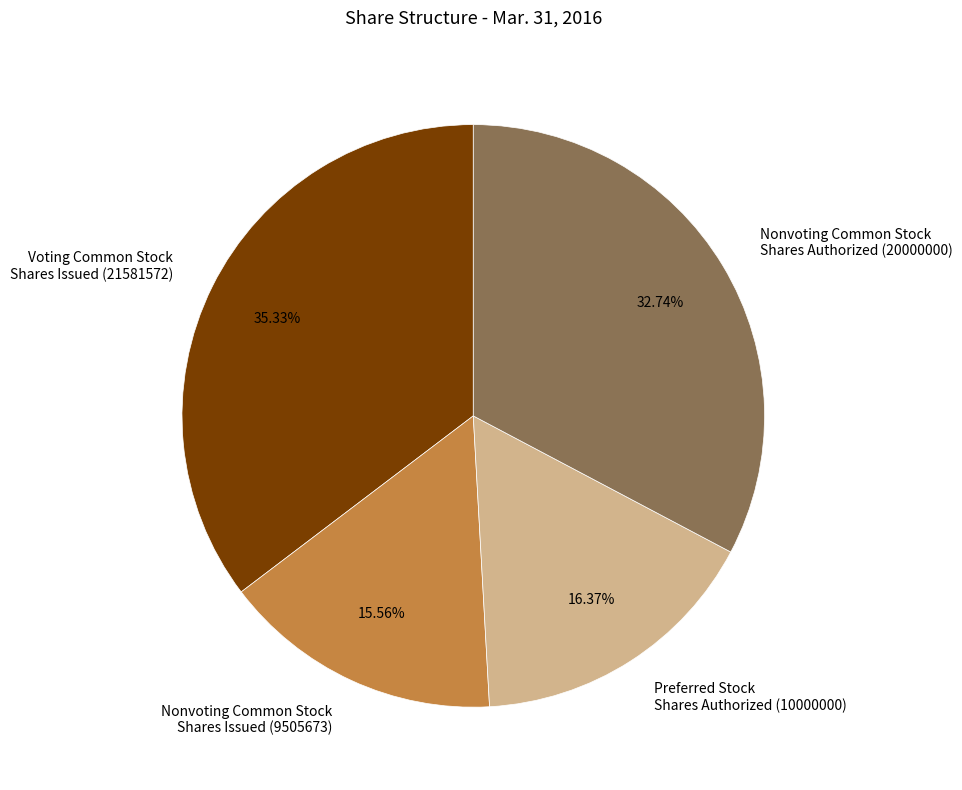

Approximately how many times larger is the value at Voting Common Stock Shares Issued (21581572) compared to Preferred Stock Shares Authorized (10000000)?

2.2